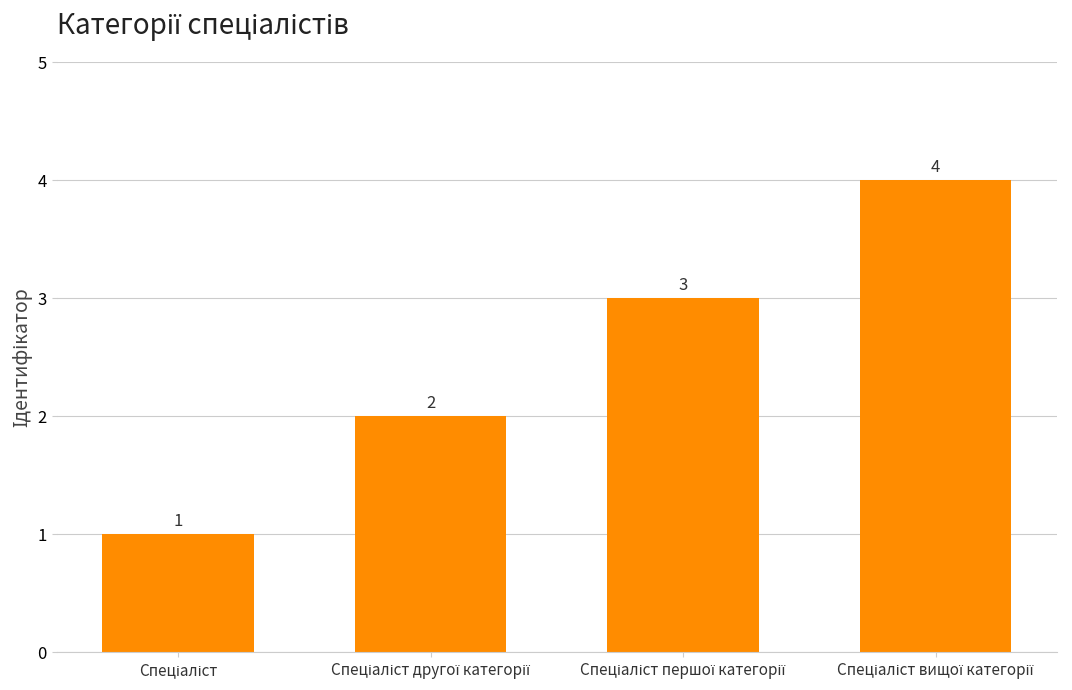

What is the value of the 2nd bar from the left?

2